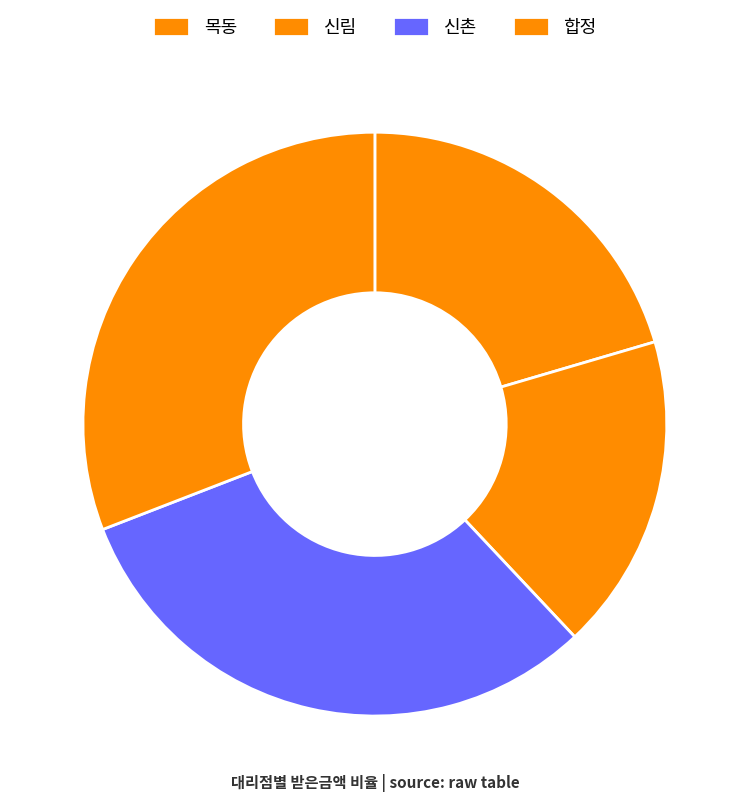

Count the number of slices in the pie.

4